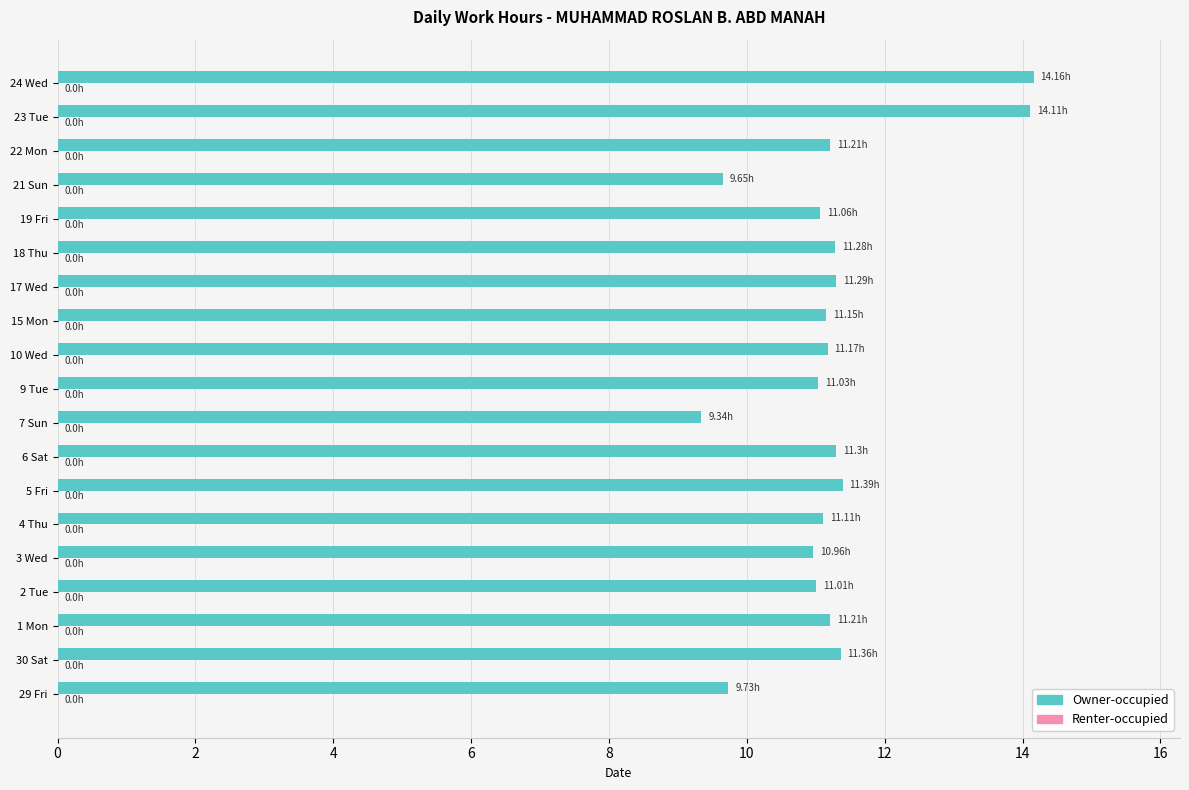

What is the ratio of the value at 17 Wed to the value at 24 Wed?

0.8